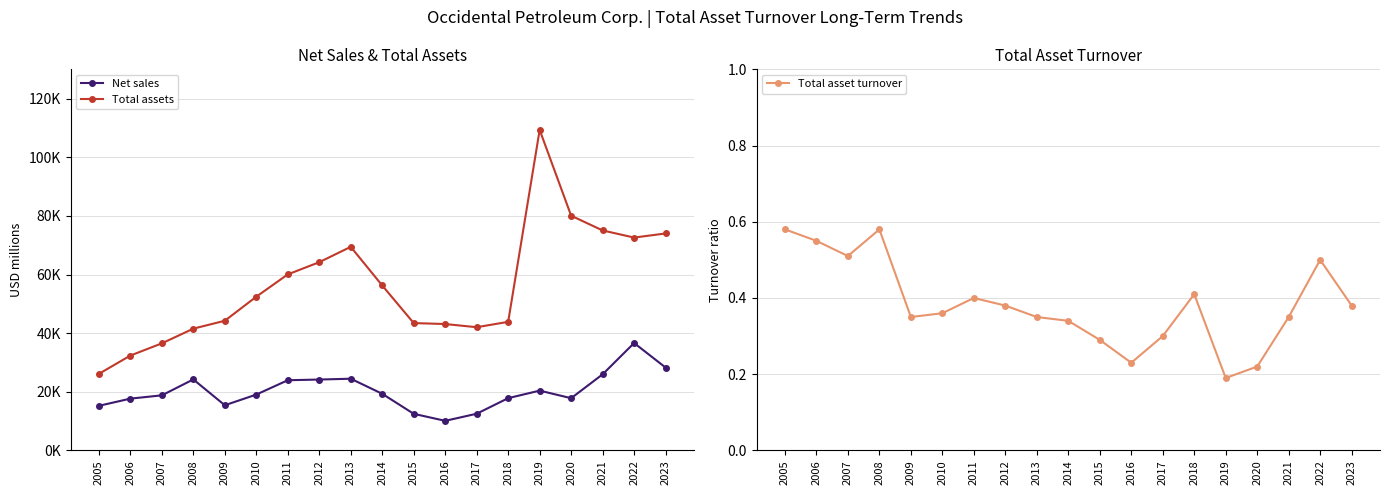

Does the chart display data point markers on the line(s)?

Yes